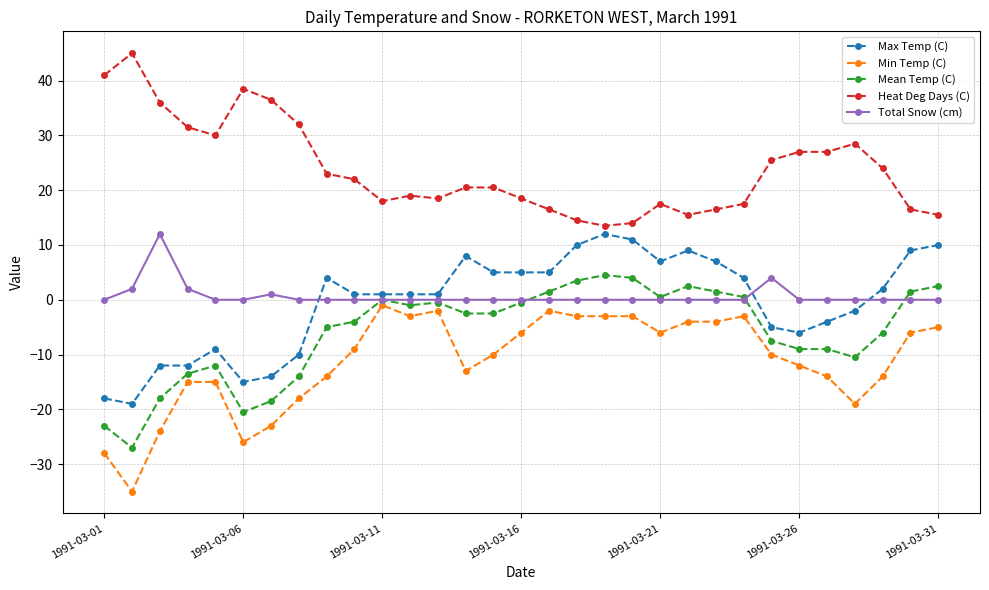

Does the chart display data point markers on the line(s)?

Yes